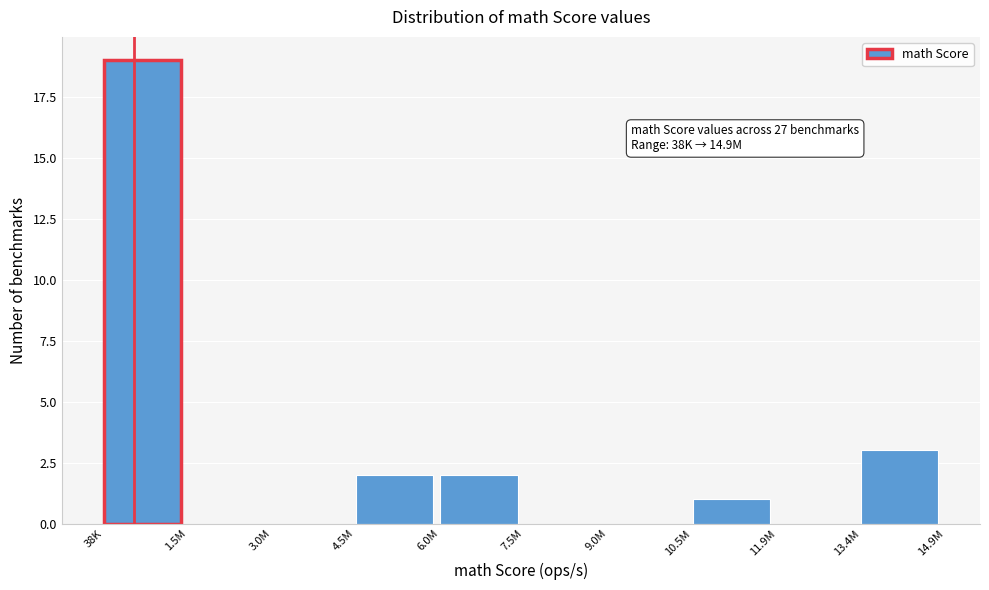

Reading left to right, transcribe all the data shown in this chart.

38K=19	1.5M=0	3.0M=0	4.5M=2	6.0M=2	7.5M=0	9.0M=0	10.5M=1	11.9M=0	13.4M=3